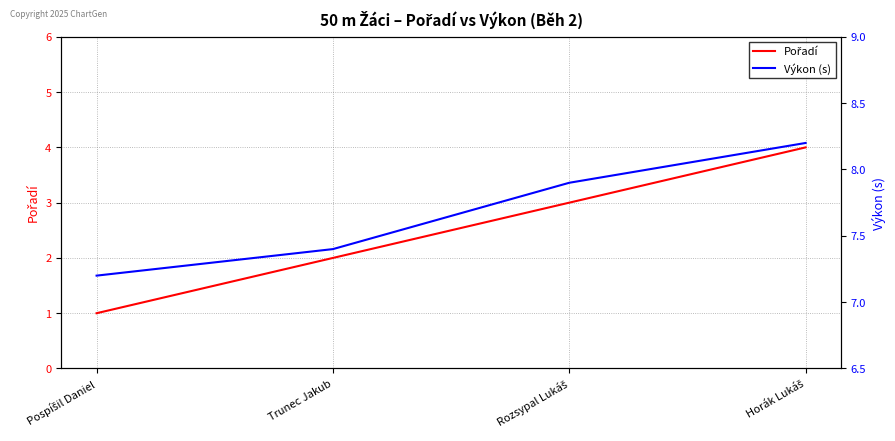

True or false: Pořadí has a value of 2.0 at Trunec Jakub.

True